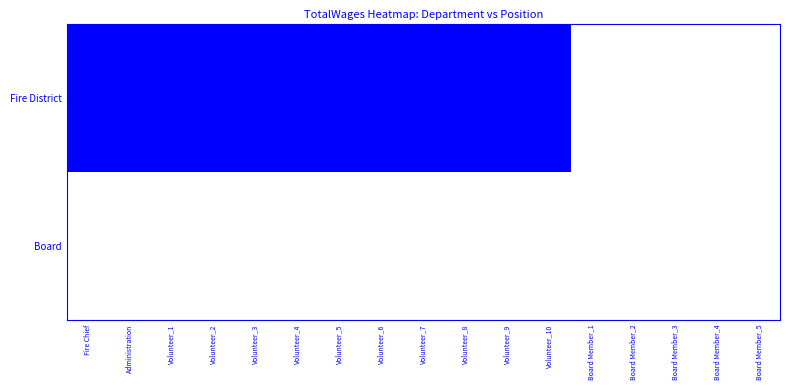

Rank the series at Board from lowest to highest value.

Fire Chief, Administration, Volunteer_1, Volunteer_2, Volunteer_3, Volunteer_4, Volunteer_5, Volunteer_6, Volunteer_7, Volunteer_8, Volunteer_9, Volunteer_10, Board Member_1, Board Member_2, Board Member_3, Board Member_4, Board Member_5